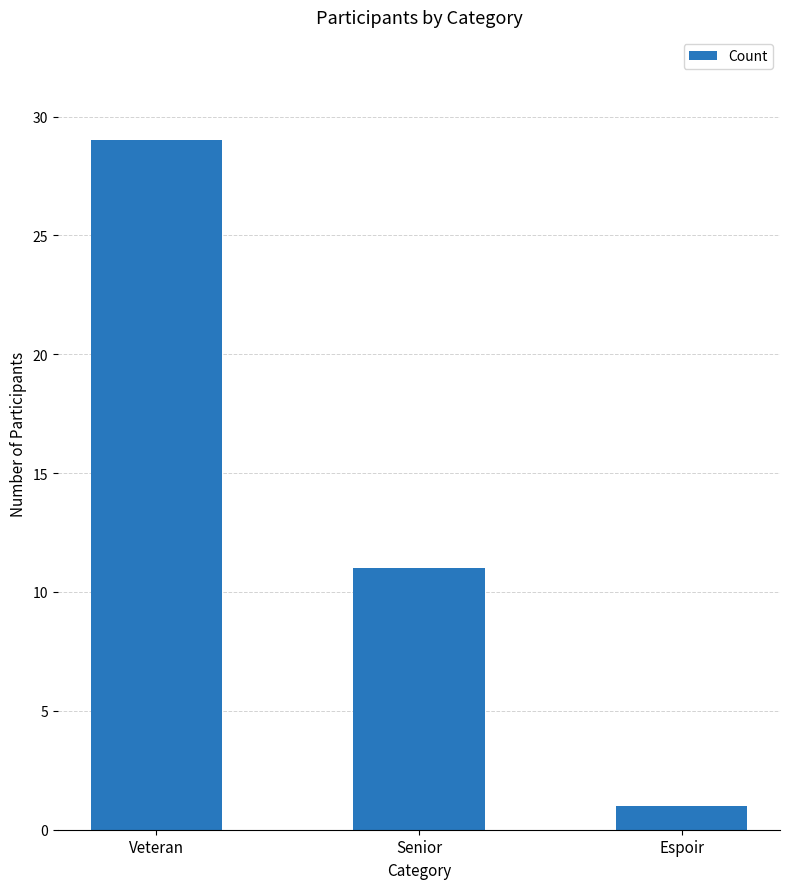

Are the bars grouped side by side (vs. stacked)?

No